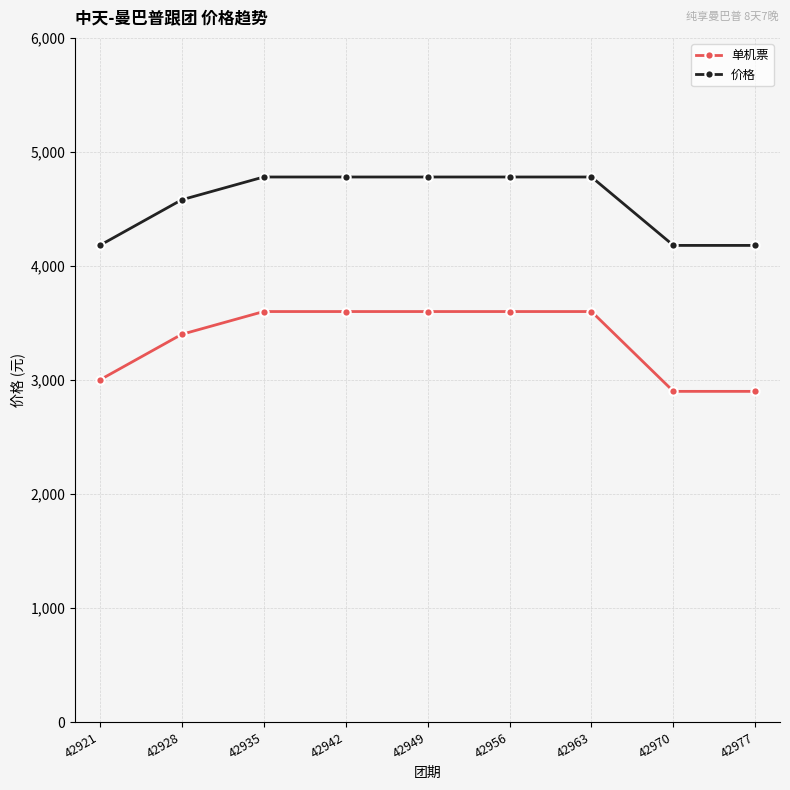

What are all the series names shown in the legend?

单机票, 价格